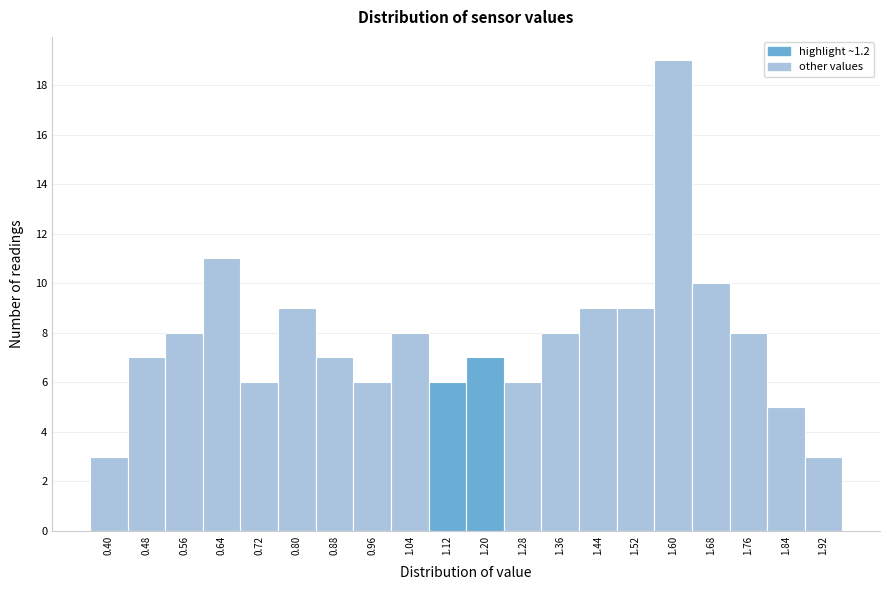

Reading left to right, transcribe all the data shown in this chart.

3	7	8	11	6	9	7	6	8	6	7	6	8	9	9	19	10	8	5	3